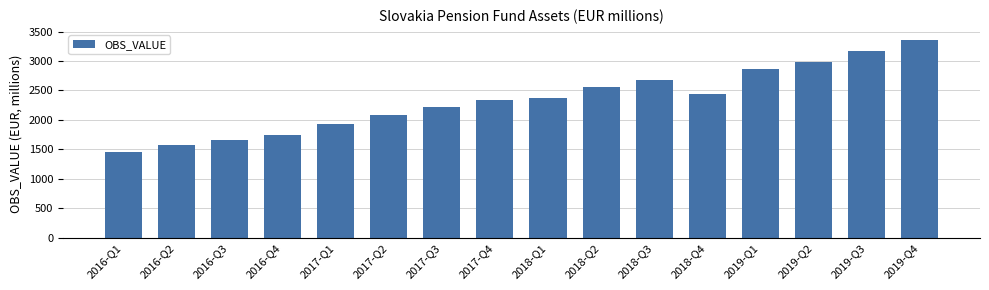

What is the average value?

2340.3